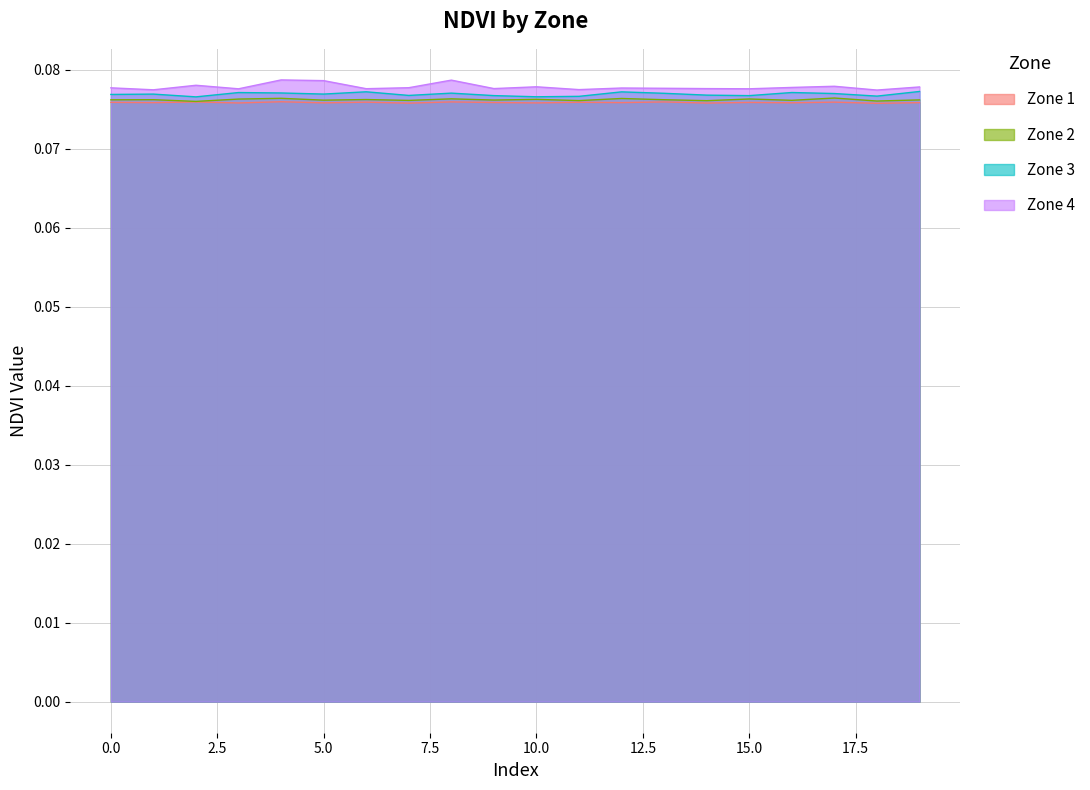

The Zone 3 series shows 0.0 at 6. True or false?

False